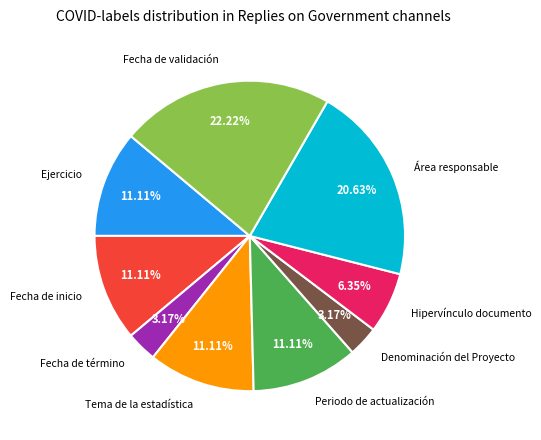

To the nearest percent, what is the difference between the largest and smallest slice percentages?

19%